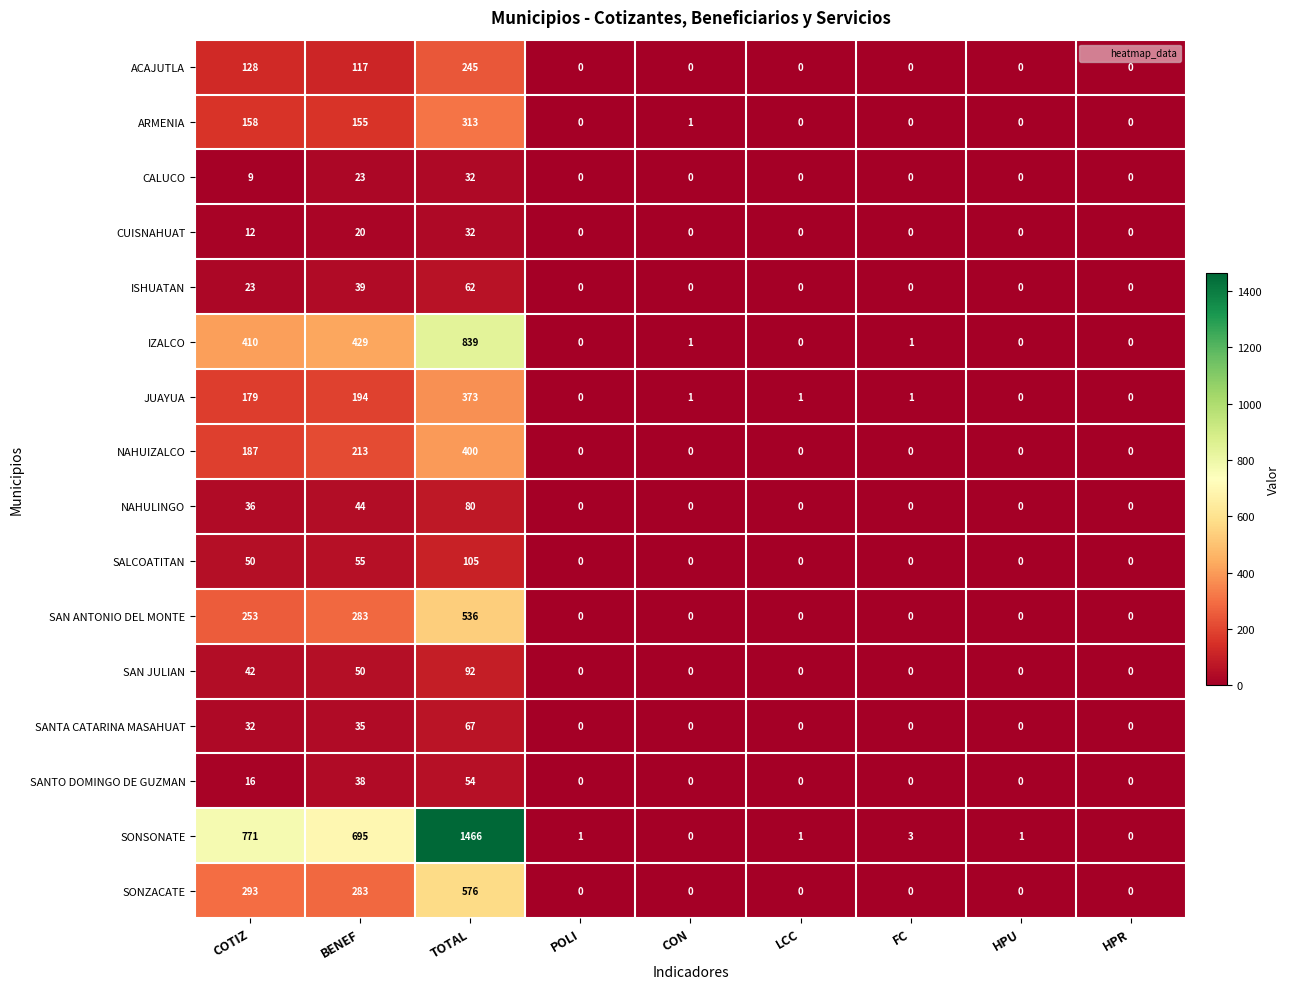

Which series has the largest total across all categories?

SONSONATE